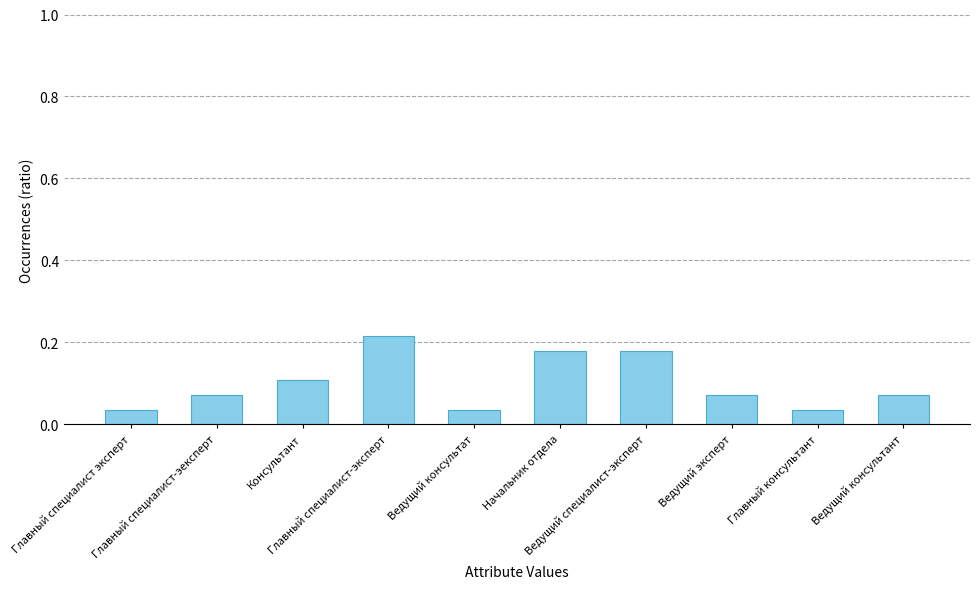

What is the sum of all values?

1.0